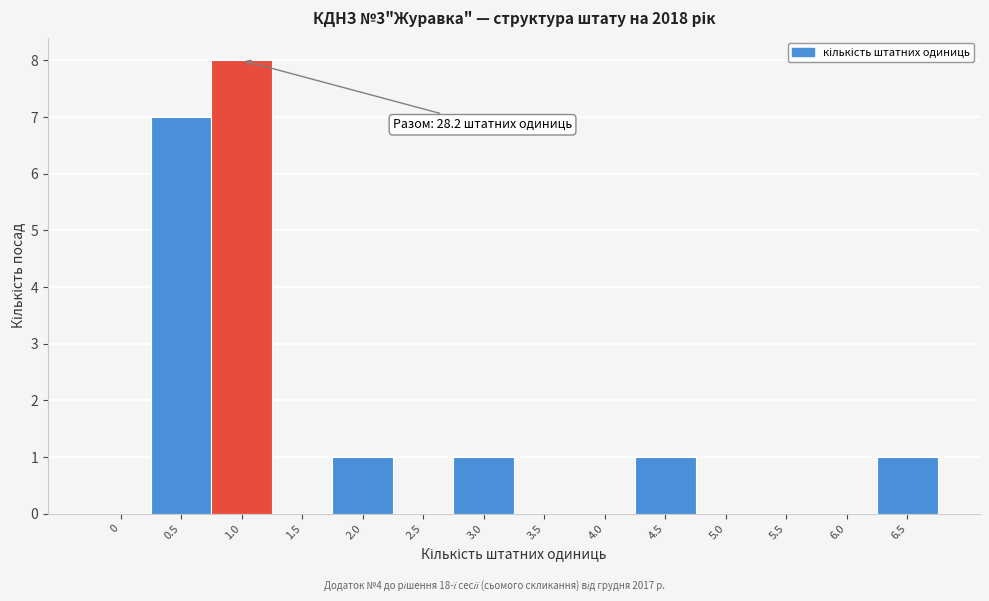

Reading left to right, what are all the values shown in this chart?

0=0	0.5=7	1.0=8	1.5=0	2.0=1	2.5=0	3.0=1	3.5=0	4.0=0	4.5=1	5.0=0	5.5=0	6.0=0	6.5=1